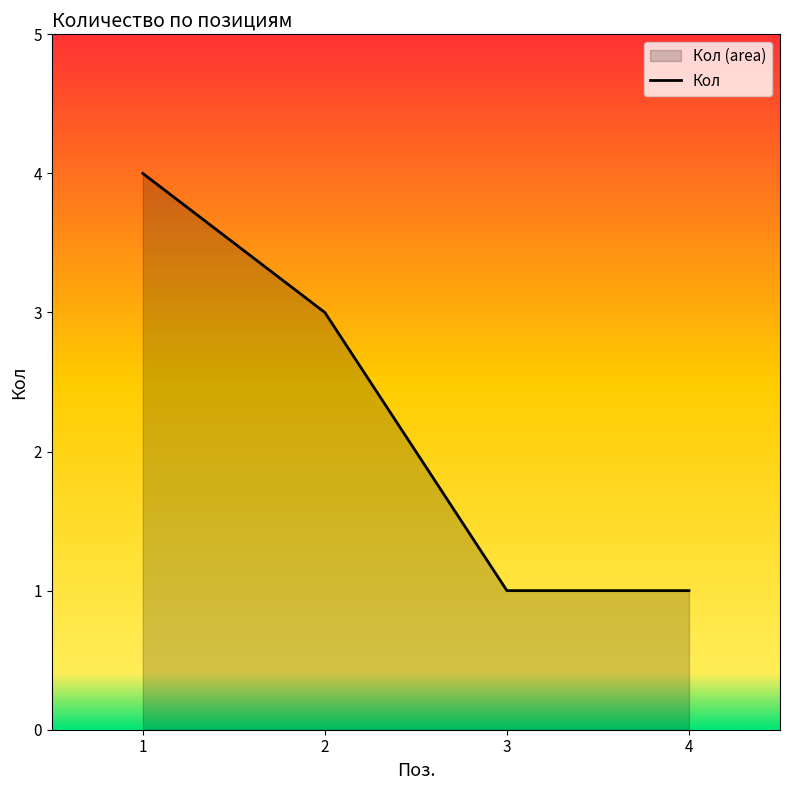

What is the value of the 2nd point from the left?

3